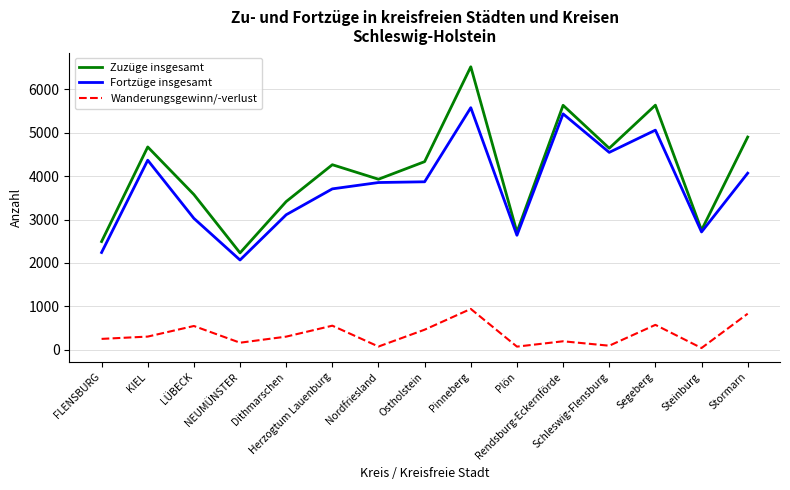

Which series has the largest total across all categories?

Zuzüge insgesamt